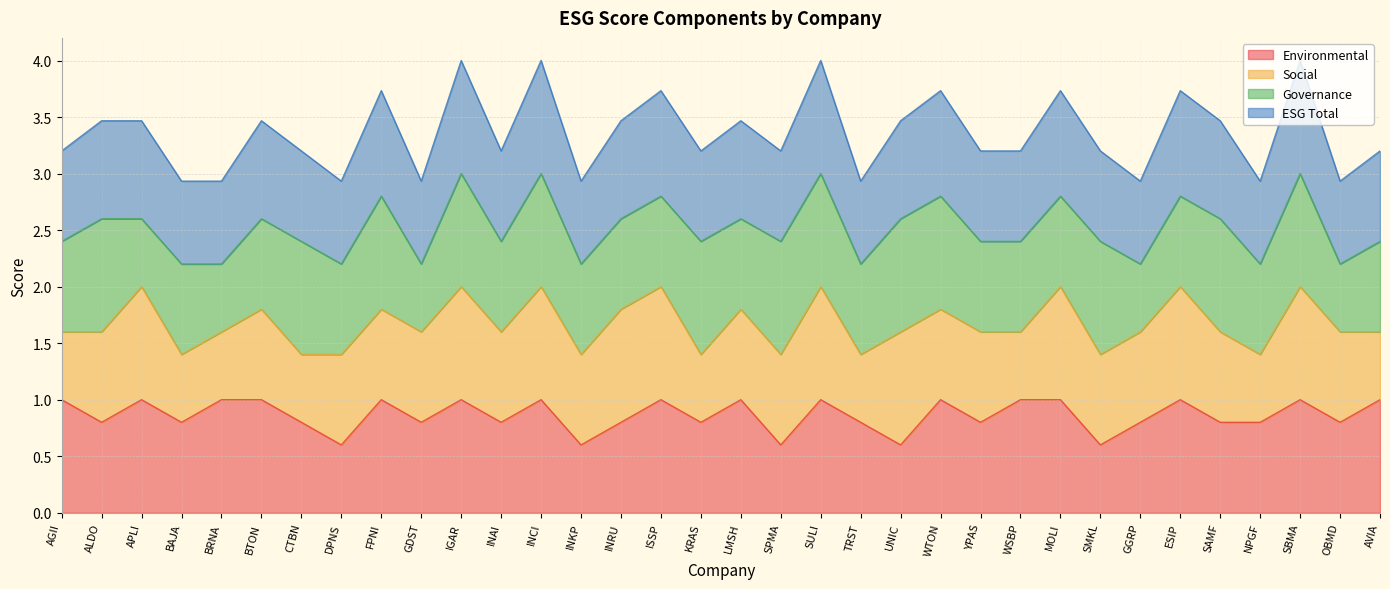

What is the total value across all series at GDST?

2.9